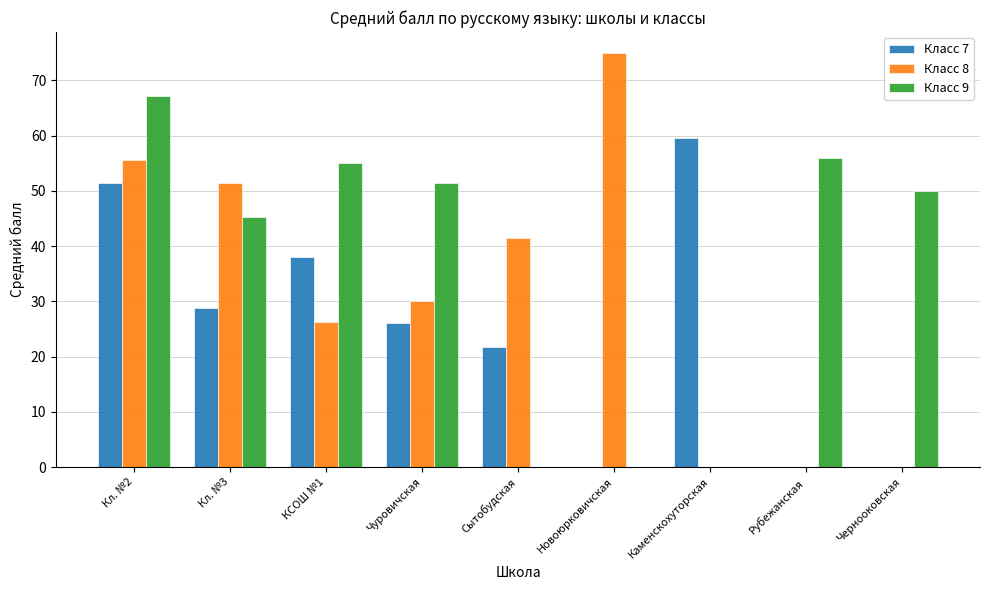

What is the total value across all series at Кл. №2?

174.1